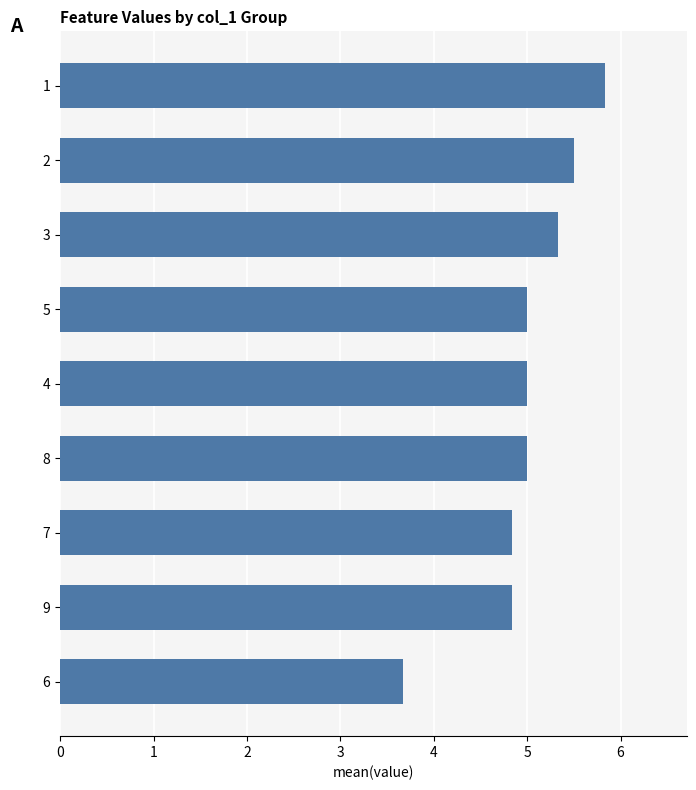

What value does the data have at 3?

5.3